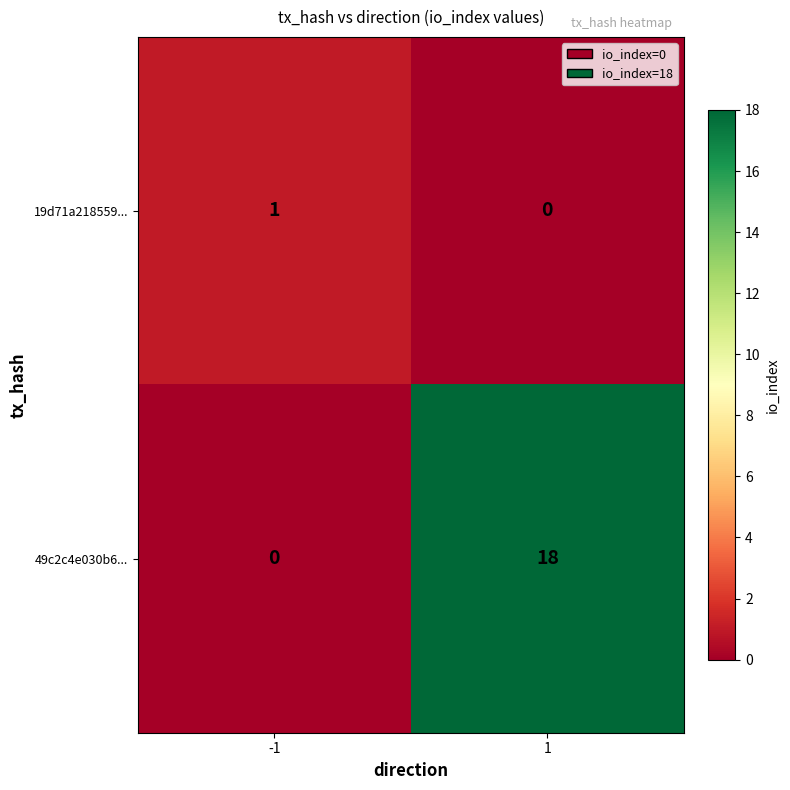

What is the greatest value displayed?

18